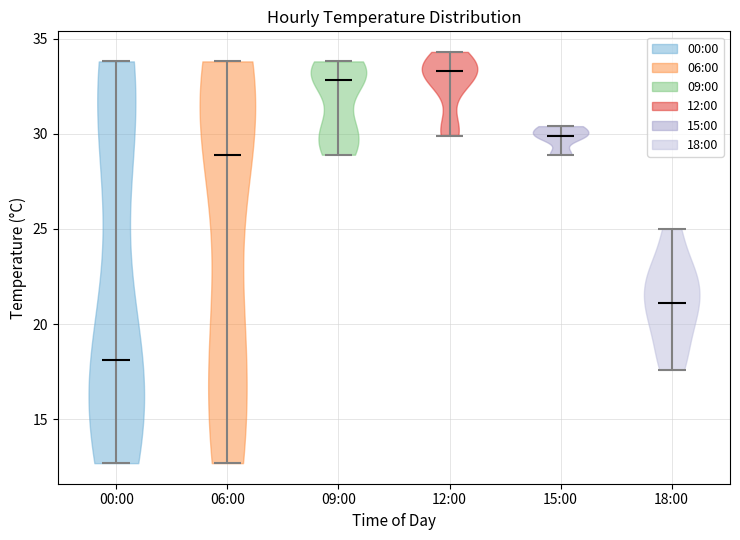

Which violin has the lowest median line?

00:00